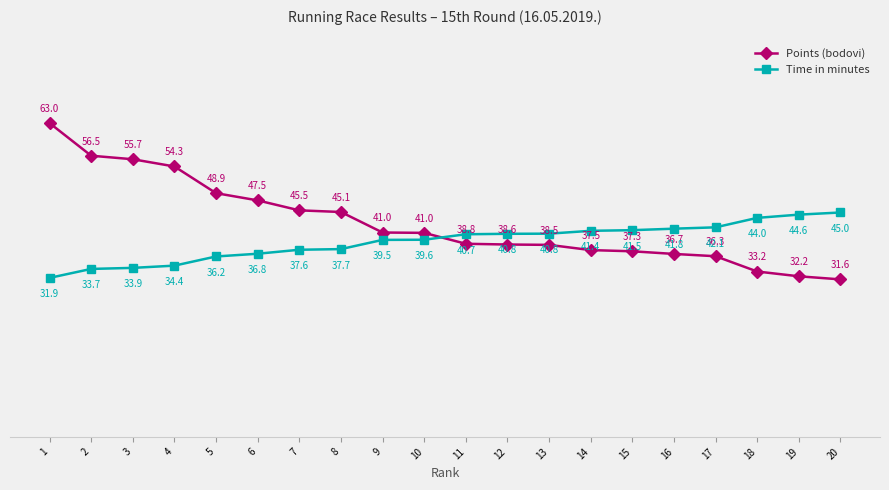

What is the difference between the highest and lowest values at 19?

12.4